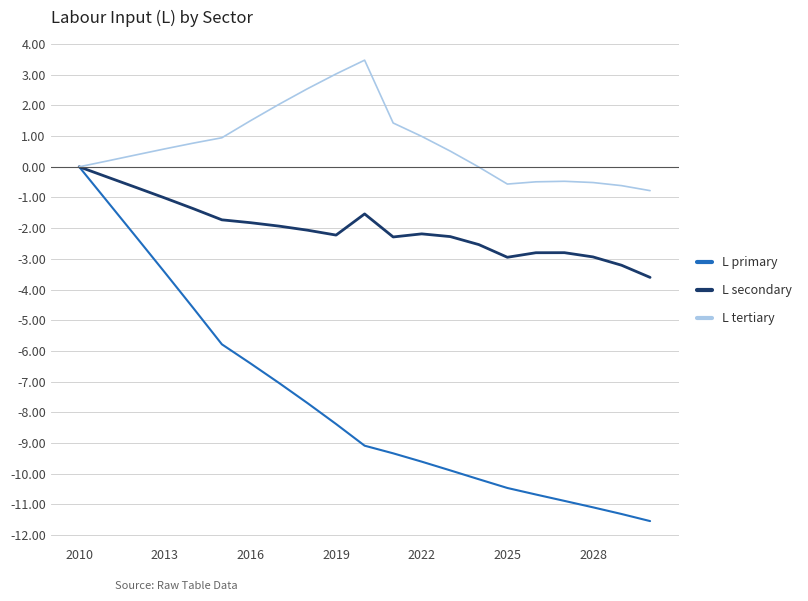

Which series has the largest total across all categories?

L tertiary